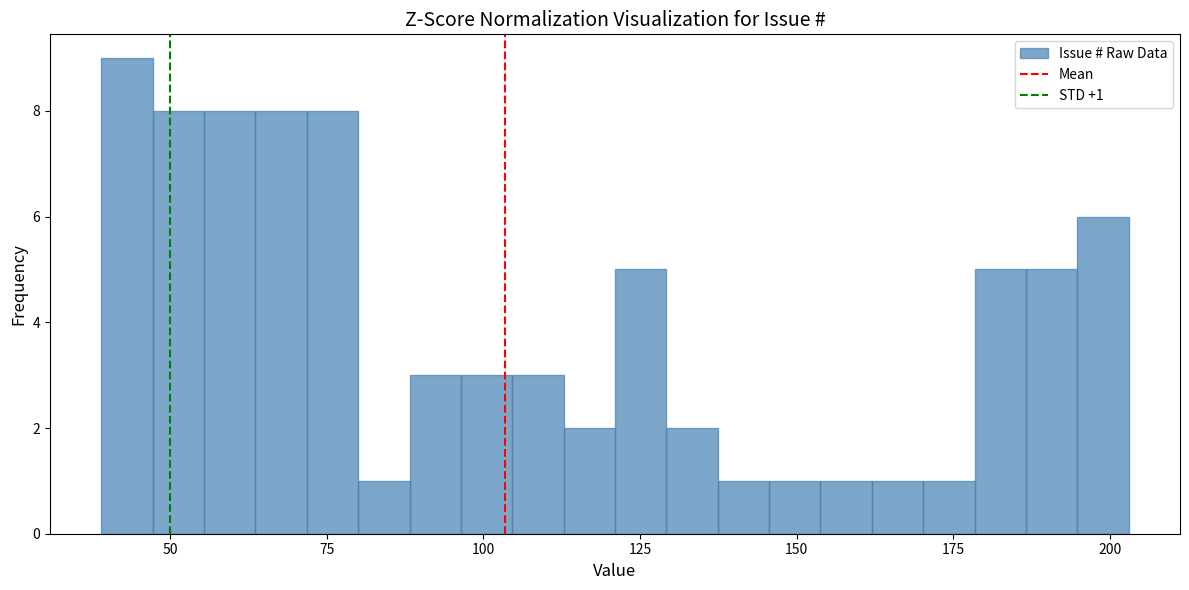

Read against the x-axis, roughly where is the centre of the tallest bar?

45